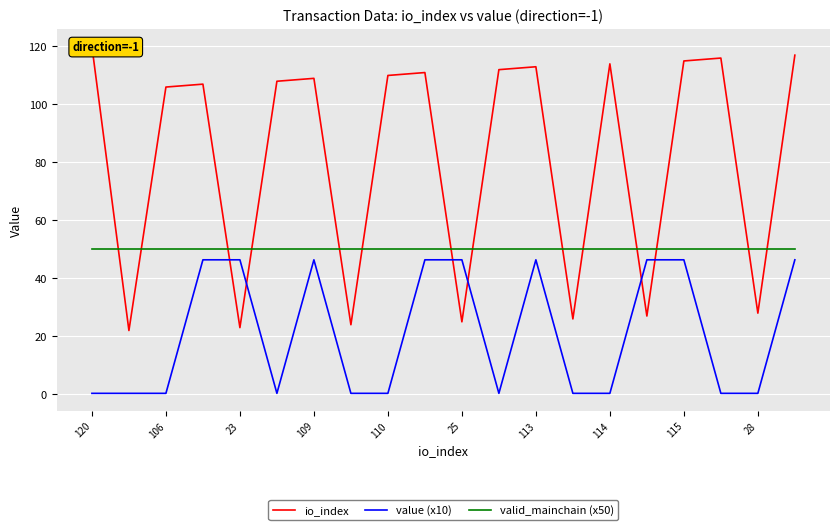

Read the value (x10) value at 113.

46.4